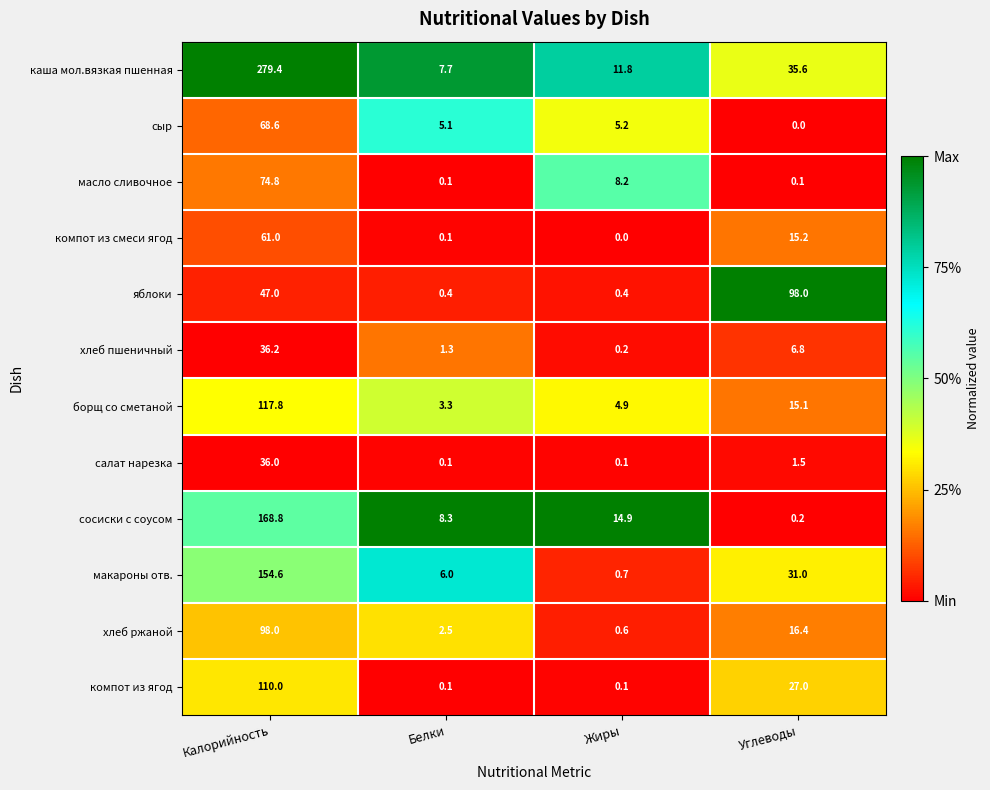

At which category does the chart reach its peak across all series?

Калорийность